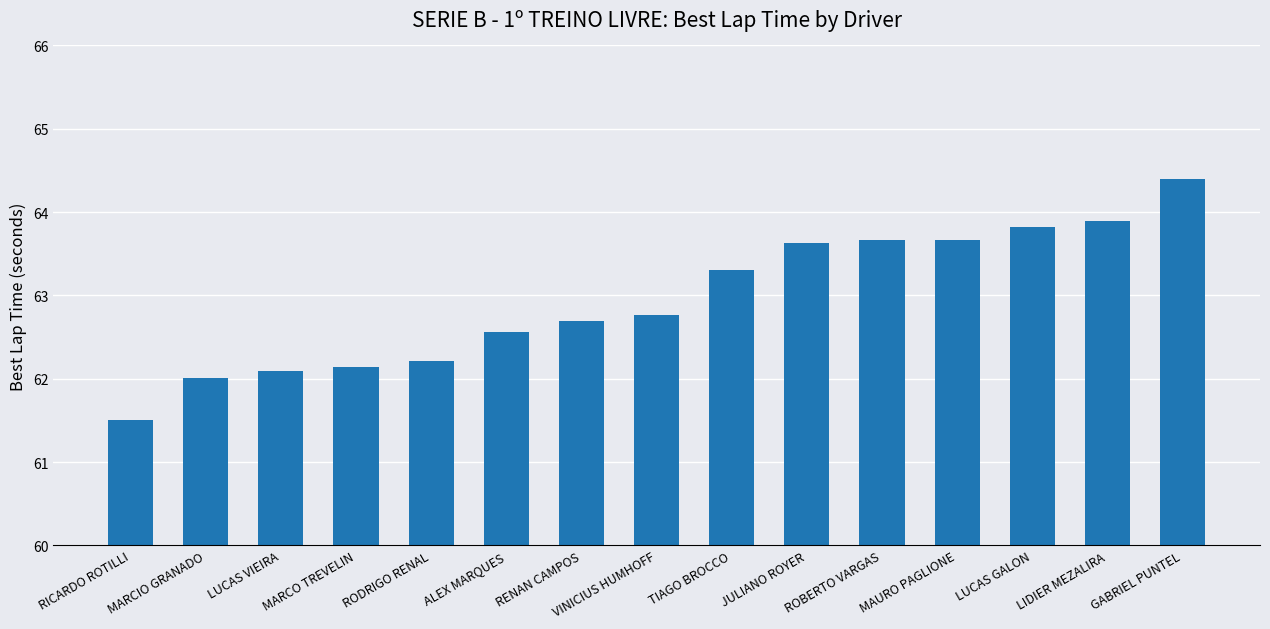

What is the difference between the second highest and minimum values?

2.4